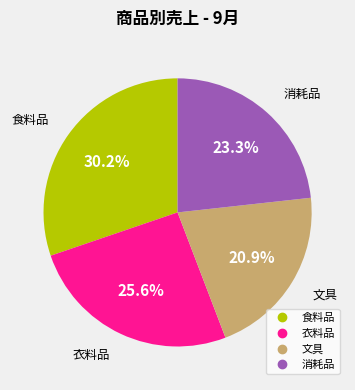

To the nearest percent, what is the difference between the 食料品 and 消耗品 slice percentages?

7%